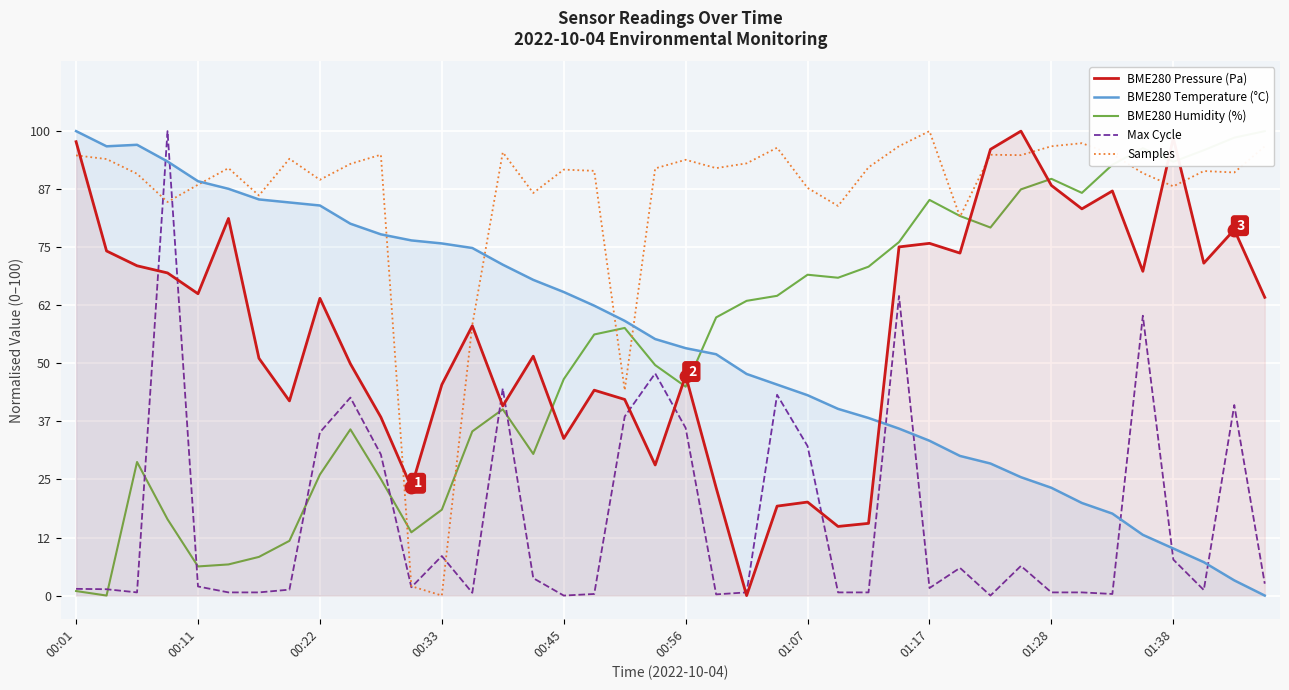

What is the maximum value for Max Cycle?

100.0